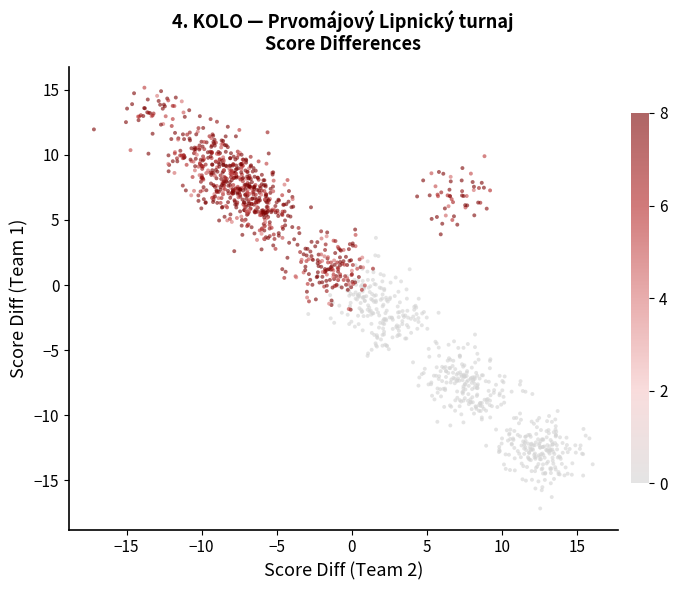

What is the range of Y values (max minus min)?

32.3